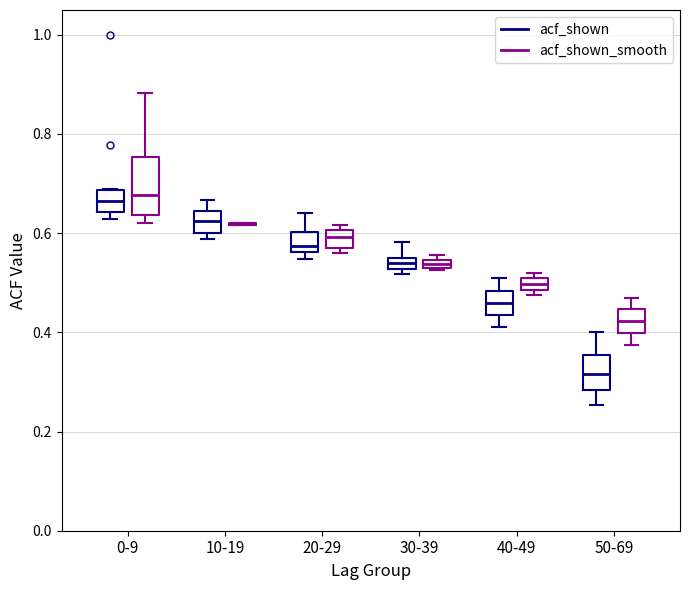

Comparing the boxes themselves (not the whiskers), which one is the tallest?

0-9 (acf_shown_smooth)